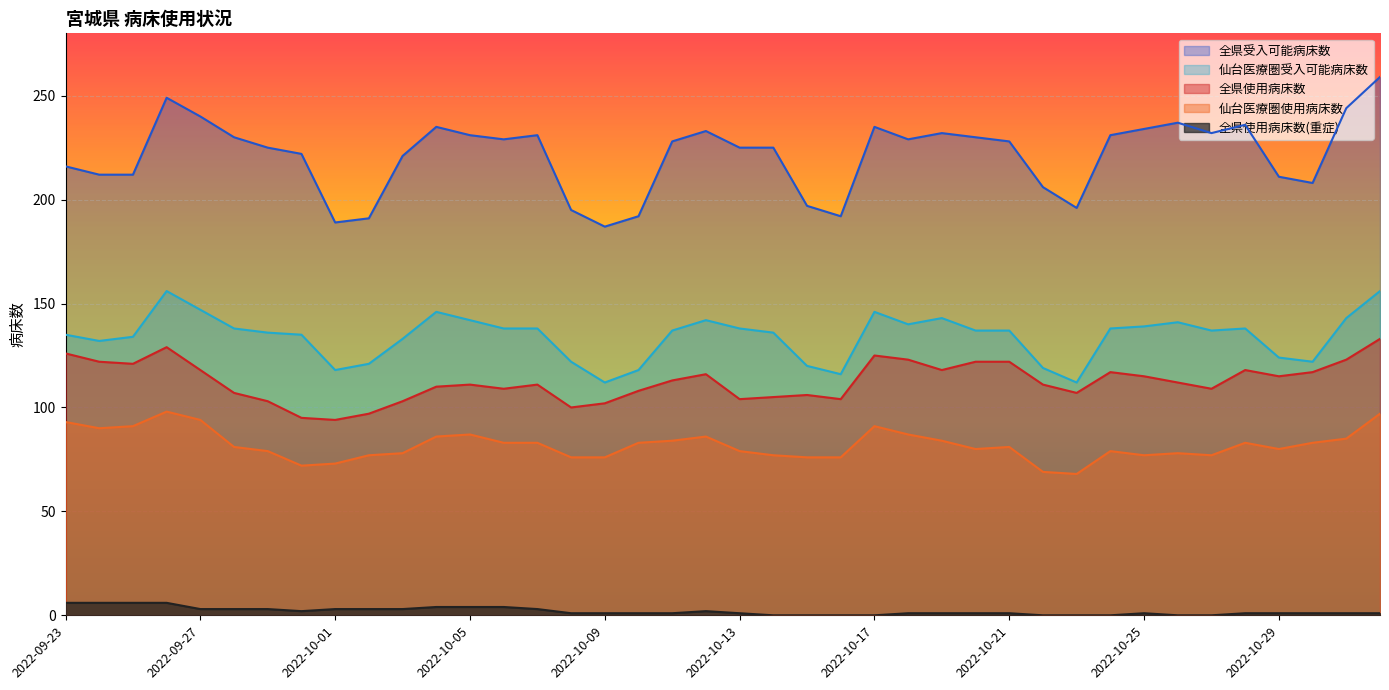

What is the difference between the highest and lowest values at 2022-09-28?

227